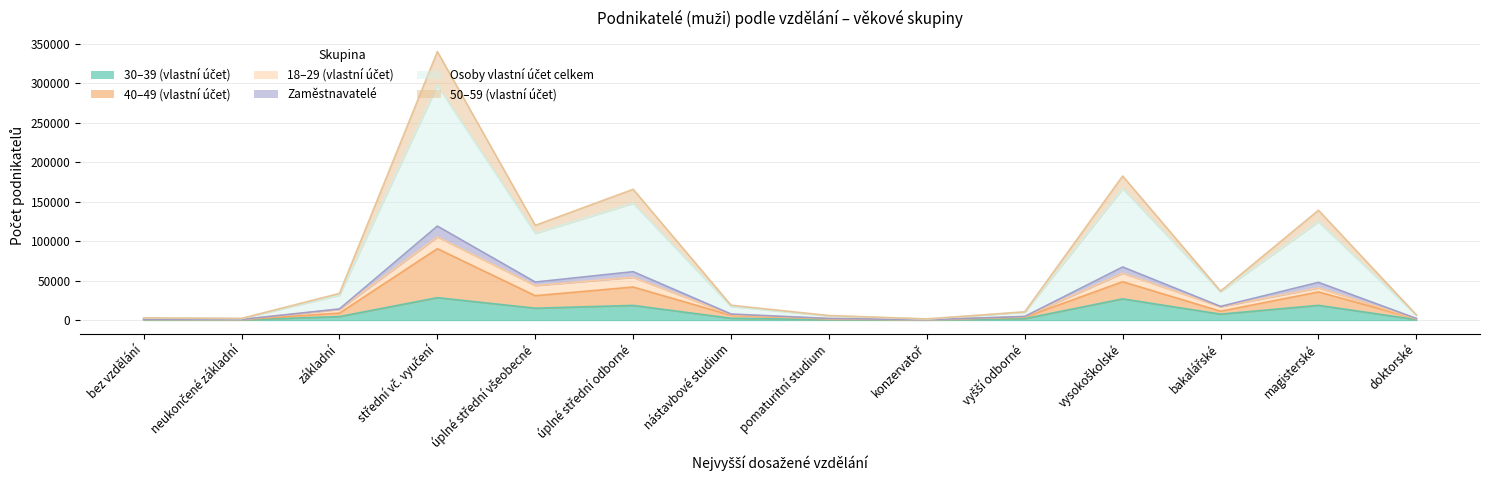

Is the value of Osoby vlastní účet celkem at bez vzdělání greater than the value of 40–49 (vlastní účet) at doktorské?

Yes